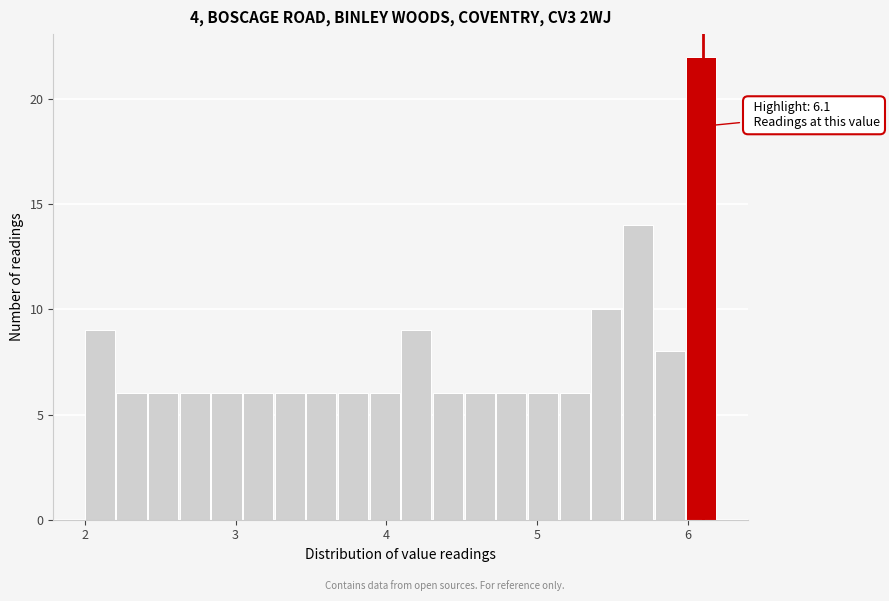

Read against the x-axis, roughly where is the centre of the tallest bar?

6.1